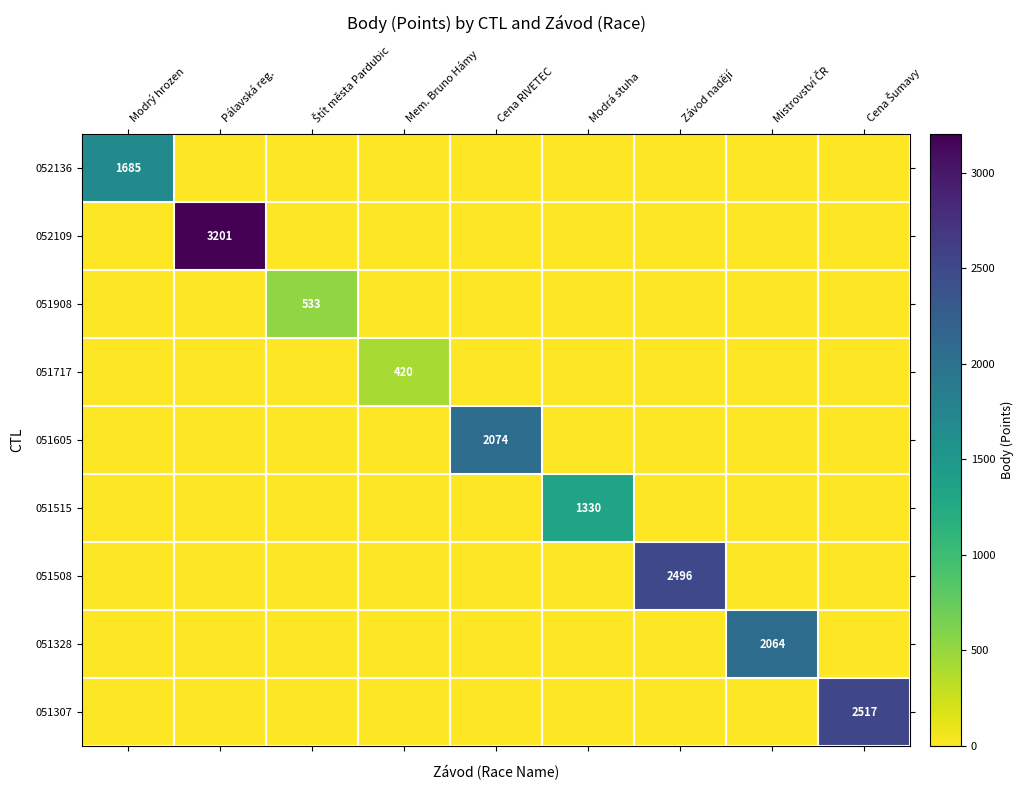

What is the highest value of the 051328 series?

2064